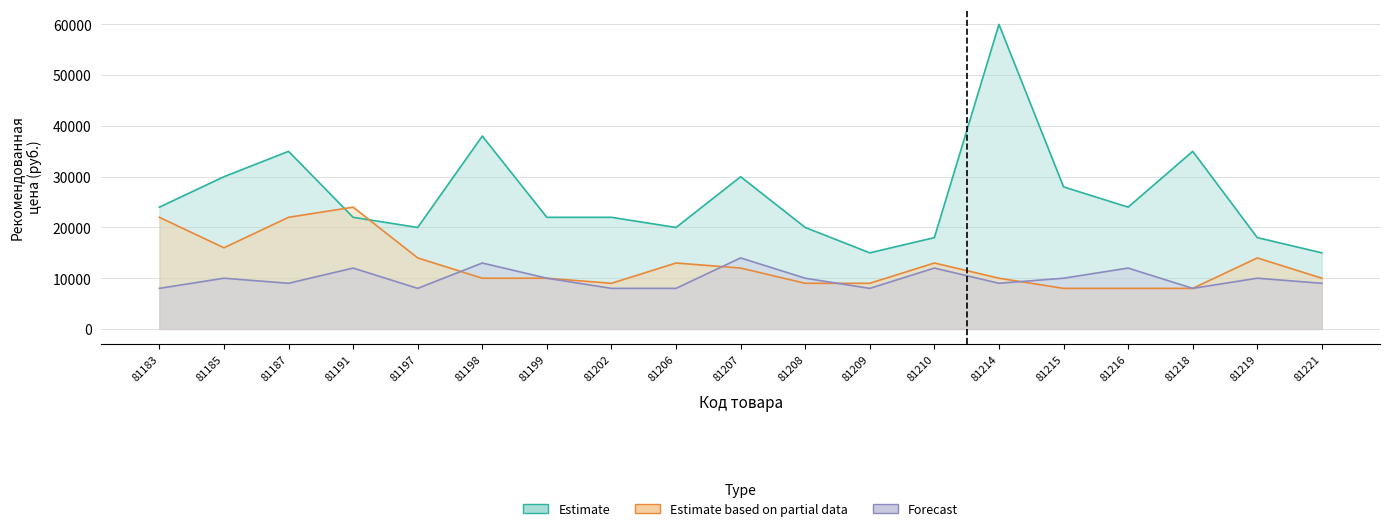

How many interior local valleys does the Forecast series have?

5